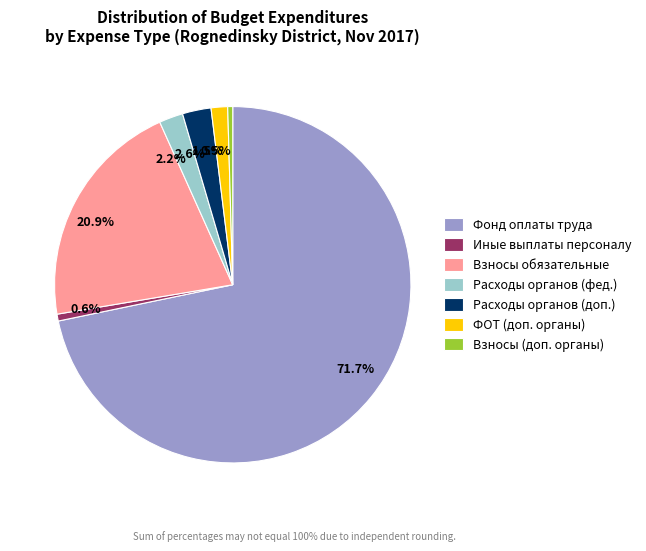

Between 1.5% and 0.6%, which is larger?

1.5%